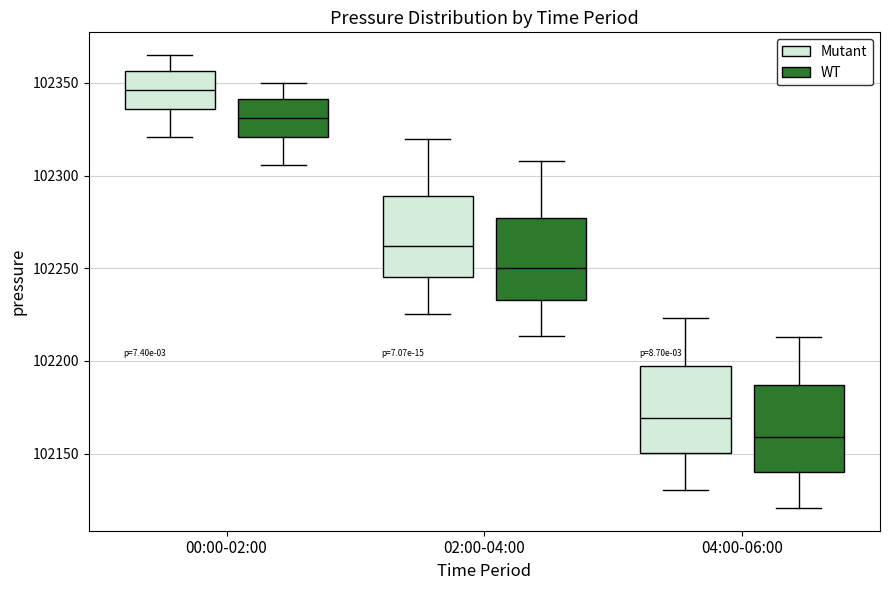

Where is the lower edge of the box for 00:00-02:00 (WT) on the y-axis? The values are not printed on the chart, so give them approximately, as read against the axis.

102320